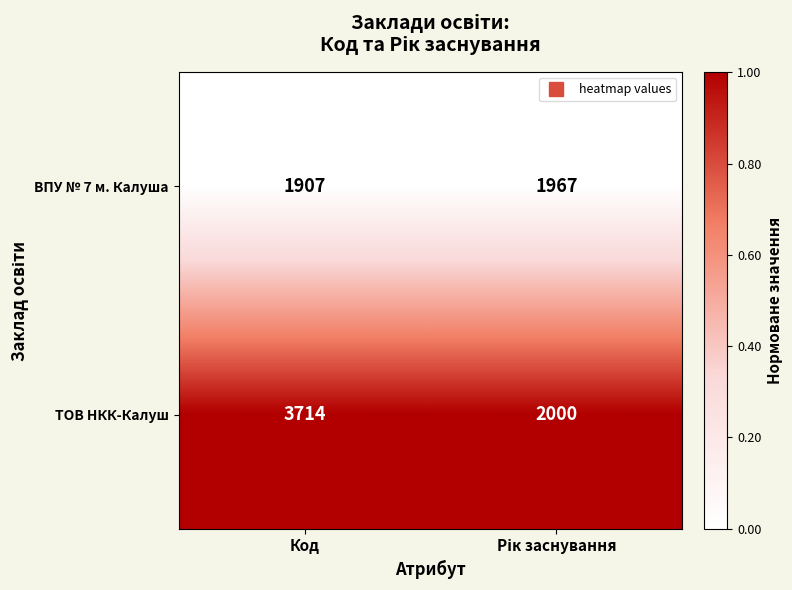

Reading left to right, list all the values displayed in this chart.

ВПУ № 7 м. Калуша: 1907	1967
ТОВ НКК-Калуш: 3714	2000